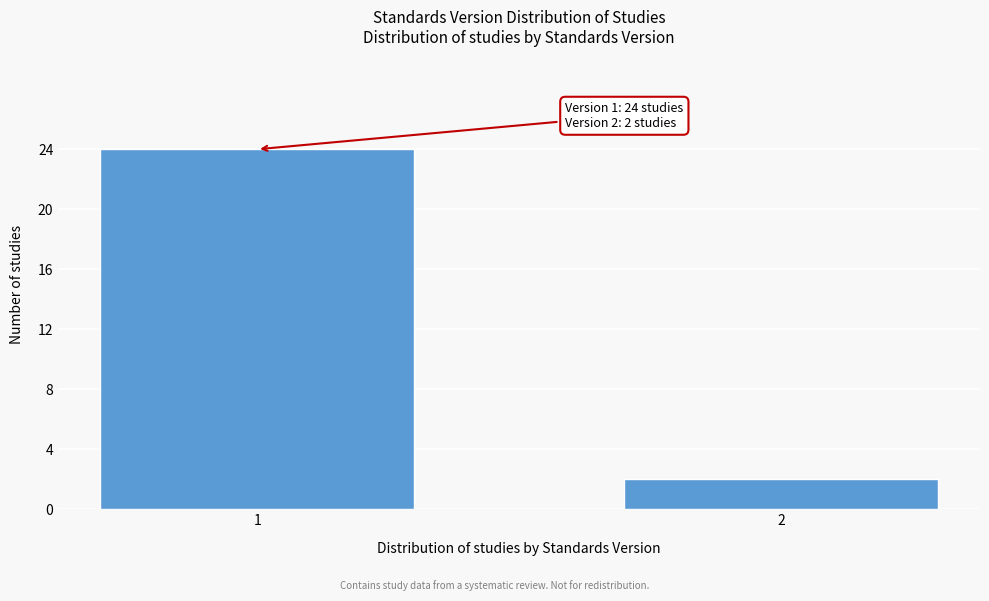

Reading left to right, list all the values displayed in this chart.

1=24	2=2